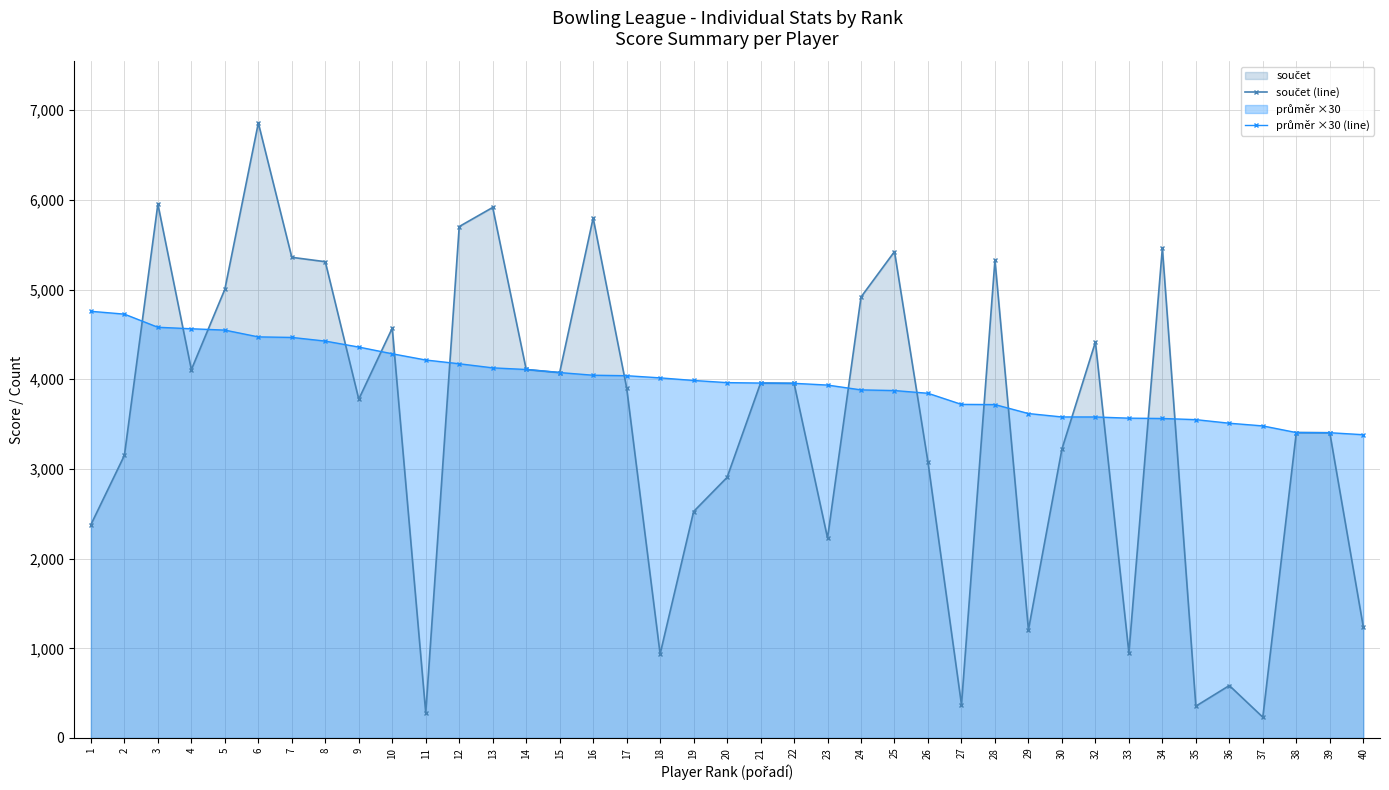

Where do průměr ×30 (line) and součet (line) first cross each other?

2 and 3